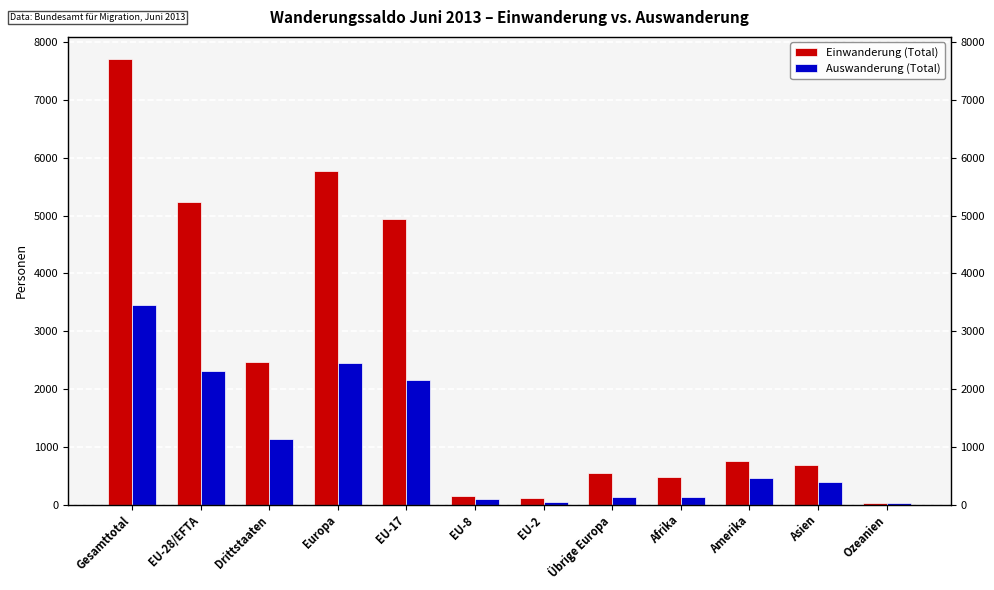

Rank the series by their average value, from highest to lowest.

Einwanderung (Total), Auswanderung (Total)